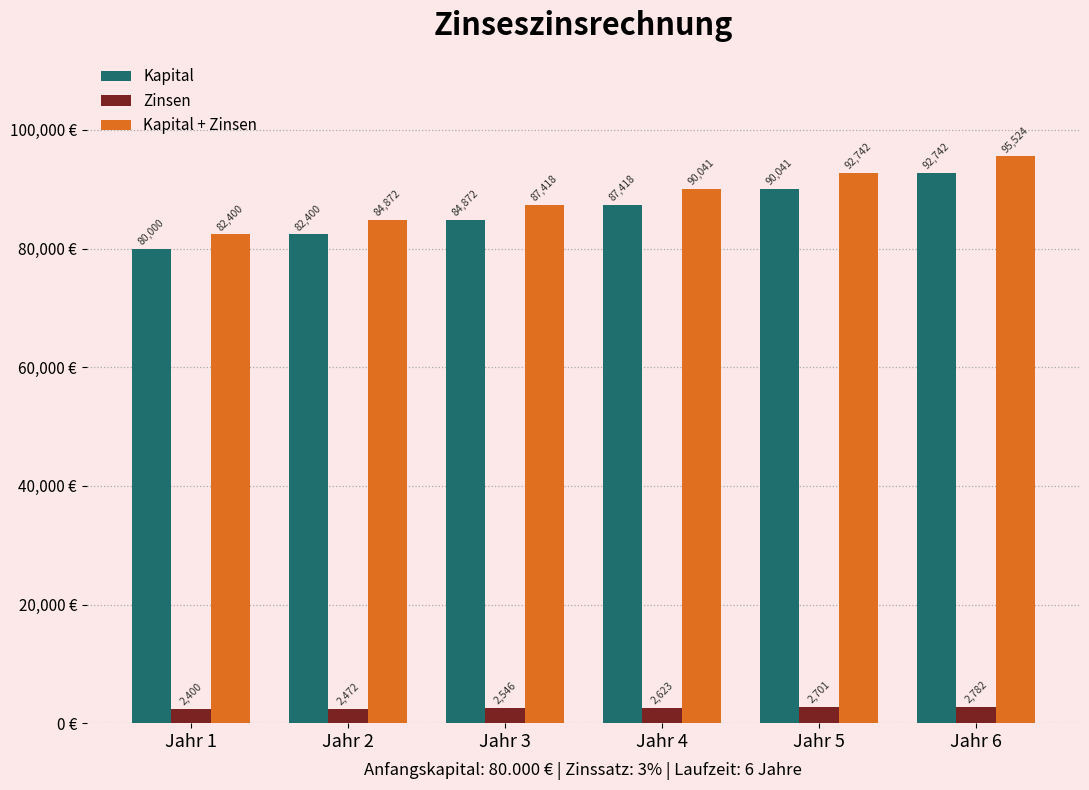

At how many categories does at least one series exceed 4936?

6